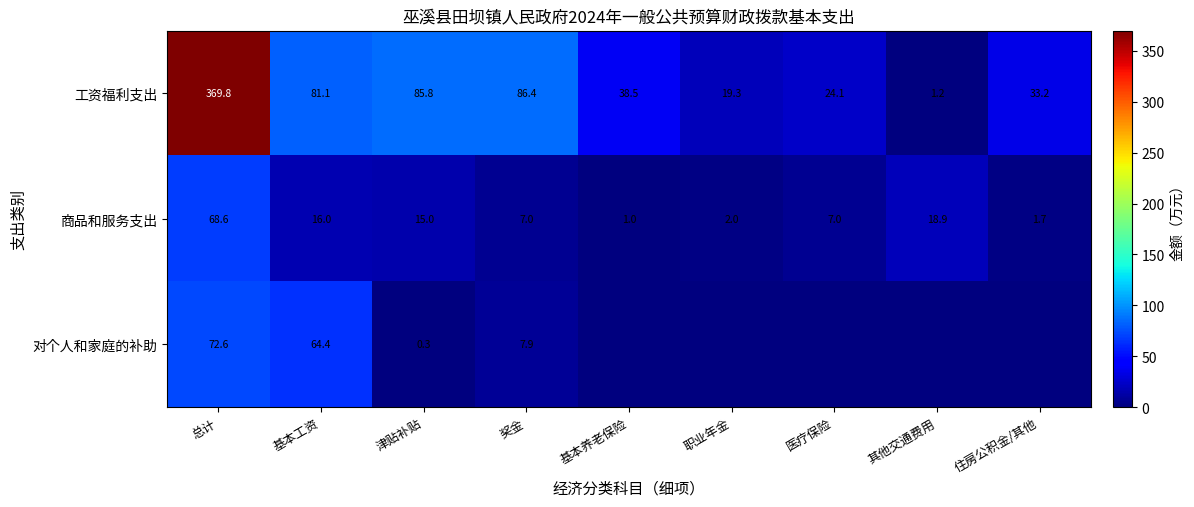

The 工资福利支出 series shows 254.1 at 总计. True or false?

False